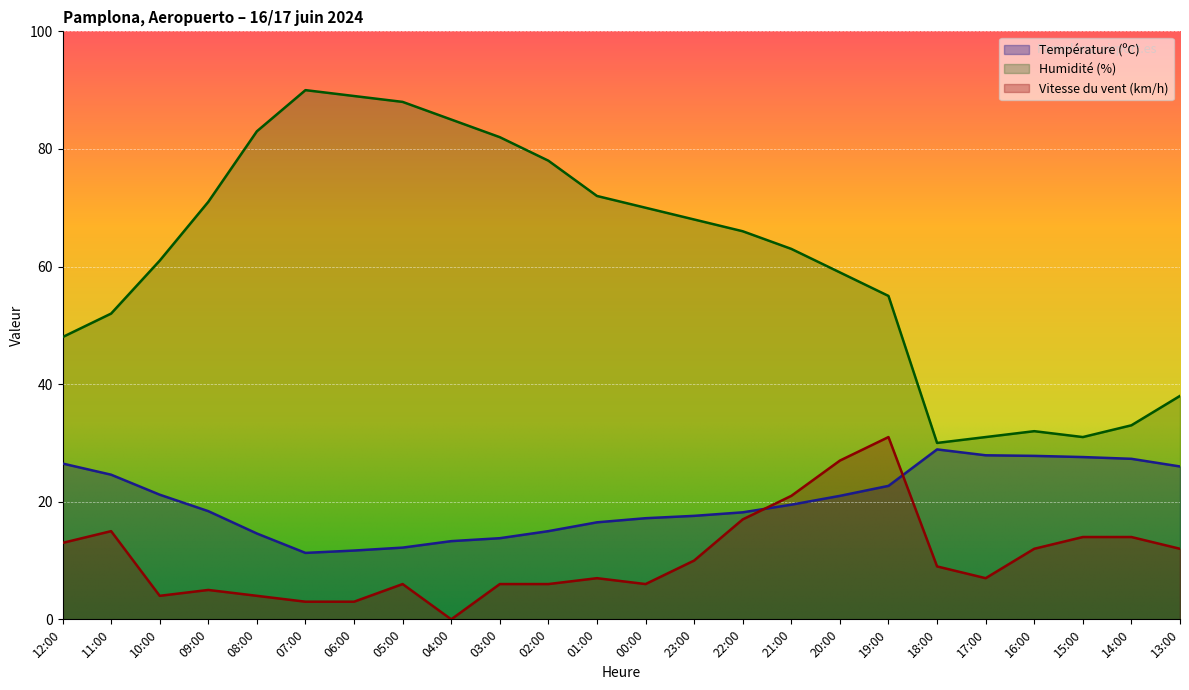

What are all the series names shown in the legend?

Température (ºC), Humidité (%), Vitesse du vent (km/h)